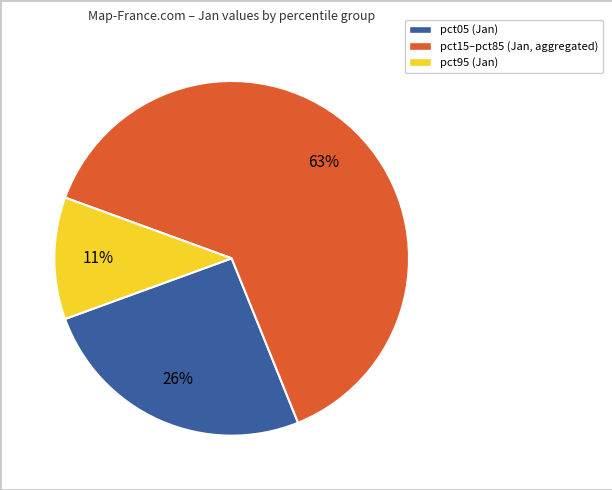

What is the smallest slice in the pie chart?

pct95 (Jan)